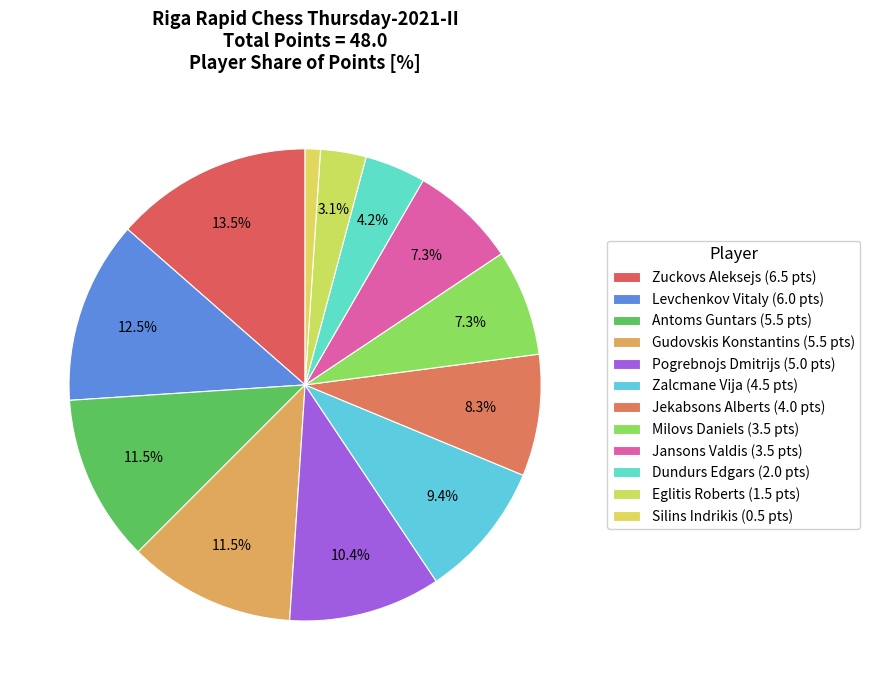

How many slices are in this pie chart?

12